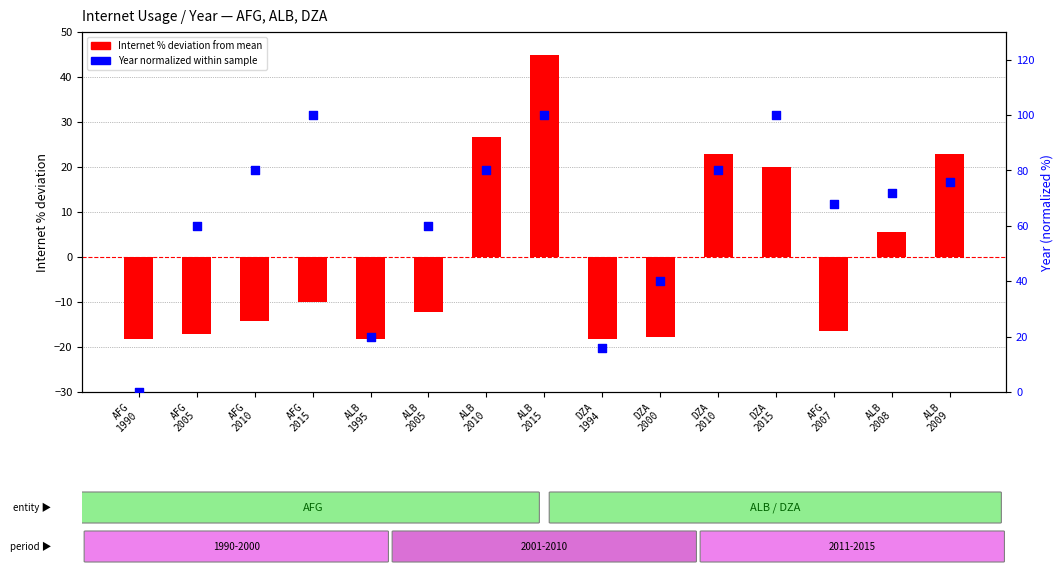

Is the value of Internet % (deviation from mean) at ALB
2008 greater than the value of Year (normalized 0-100) at AFG
2015?

No